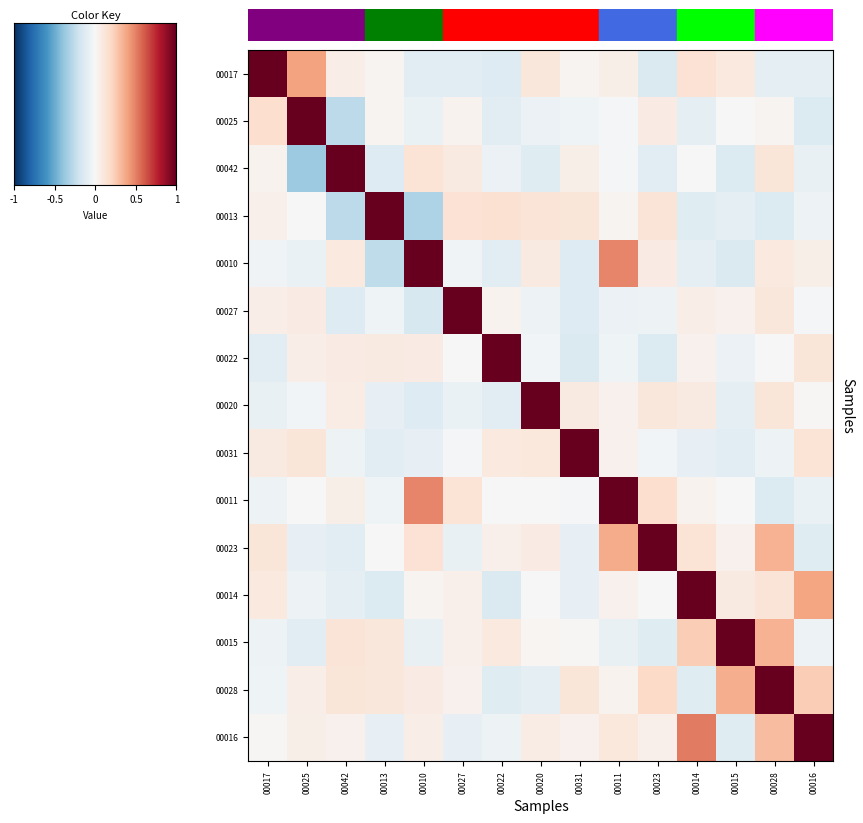

Reading right to left, what are all the values shown in this chart?

00017: 00016=-0.1	00028=-0.1	00015=0.1	00014=0.1	00023=-0.1	00011=0.1	00031=0.0	00020=0.1	00022=-0.1	00027=-0.1	00010=-0.1	00013=0.0	00042=0.1	00025=0.4	00017=1.0
00025: 00016=-0.1	00028=0.0	00015=0.0	00014=-0.1	00023=0.1	00011=-0.0	00031=-0.0	00020=-0.1	00022=-0.1	00027=0.0	00010=-0.1	00013=0.0	00042=-0.3	00025=1.0	00017=0.2
00042: 00016=-0.1	00028=0.1	00015=-0.1	00014=-0.0	00023=-0.1	00011=-0.0	00031=0.1	00020=-0.1	00022=-0.1	00027=0.1	00010=0.1	00013=-0.1	00042=1.0	00025=-0.4	00017=0.0
00013: 00016=-0.1	00028=-0.1	00015=-0.1	00014=-0.1	00023=0.1	00011=0.0	00031=0.1	00020=0.1	00022=0.2	00027=0.1	00010=-0.3	00013=1.0	00042=-0.3	00025=-0.0	00017=0.0
00010: 00016=0.1	00028=0.1	00015=-0.1	00014=-0.1	00023=0.1	00011=0.5	00031=-0.1	00020=0.1	00022=-0.1	00027=-0.0	00010=1.0	00013=-0.3	00042=0.1	00025=-0.1	00017=-0.0
00027: 00016=-0.0	00028=0.1	00015=0.0	00014=0.1	00023=-0.1	00011=-0.1	00031=-0.1	00020=-0.1	00022=0.0	00027=1.0	00010=-0.2	00013=-0.0	00042=-0.1	00025=0.1	00017=0.1
00022: 00016=0.1	00028=0.0	00015=-0.1	00014=0.0	00023=-0.1	00011=-0.0	00031=-0.1	00020=-0.0	00022=1.0	00027=-0.0	00010=0.1	00013=0.1	00042=0.1	00025=0.1	00017=-0.1
00020: 00016=0.0	00028=0.1	00015=-0.1	00014=0.1	00023=0.1	00011=0.0	00031=0.1	00020=1.0	00022=-0.1	00027=-0.1	00010=-0.1	00013=-0.1	00042=0.1	00025=-0.0	00017=-0.1
00031: 00016=0.1	00028=-0.0	00015=-0.1	00014=-0.1	00023=-0.0	00011=0.0	00031=1.0	00020=0.1	00022=0.1	00027=-0.0	00010=-0.1	00013=-0.1	00042=-0.1	00025=0.1	00017=0.1
00011: 00016=-0.1	00028=-0.1	00015=0.0	00014=0.0	00023=0.2	00011=1.0	00031=-0.0	00020=-0.0	00022=-0.0	00027=0.1	00010=0.5	00013=-0.0	00042=0.1	00025=0.0	00017=-0.1
00023: 00016=-0.1	00028=0.3	00015=0.0	00014=0.1	00023=1.0	00011=0.4	00031=-0.1	00020=0.1	00022=0.1	00027=-0.1	00010=0.1	00013=-0.0	00042=-0.1	00025=-0.1	00017=0.1
00014: 00016=0.4	00028=0.1	00015=0.1	00014=1.0	00023=-0.0	00011=0.0	00031=-0.1	00020=0.0	00022=-0.1	00027=0.1	00010=0.0	00013=-0.1	00042=-0.1	00025=-0.1	00017=0.1
00015: 00016=-0.0	00028=0.4	00015=1.0	00014=0.2	00023=-0.1	00011=-0.1	00031=0.0	00020=0.0	00022=0.1	00027=0.0	00010=-0.1	00013=0.1	00042=0.1	00025=-0.1	00017=-0.0
00028: 00016=0.2	00028=1.0	00015=0.4	00014=-0.1	00023=0.2	00011=0.0	00031=0.1	00020=-0.1	00022=-0.1	00027=0.0	00010=0.1	00013=0.1	00042=0.1	00025=0.1	00017=-0.0
00016: 00016=1.0	00028=0.3	00015=-0.1	00014=0.5	00023=0.0	00011=0.1	00031=0.0	00020=0.1	00022=-0.1	00027=-0.1	00010=0.1	00013=-0.1	00042=0.0	00025=0.1	00017=0.0